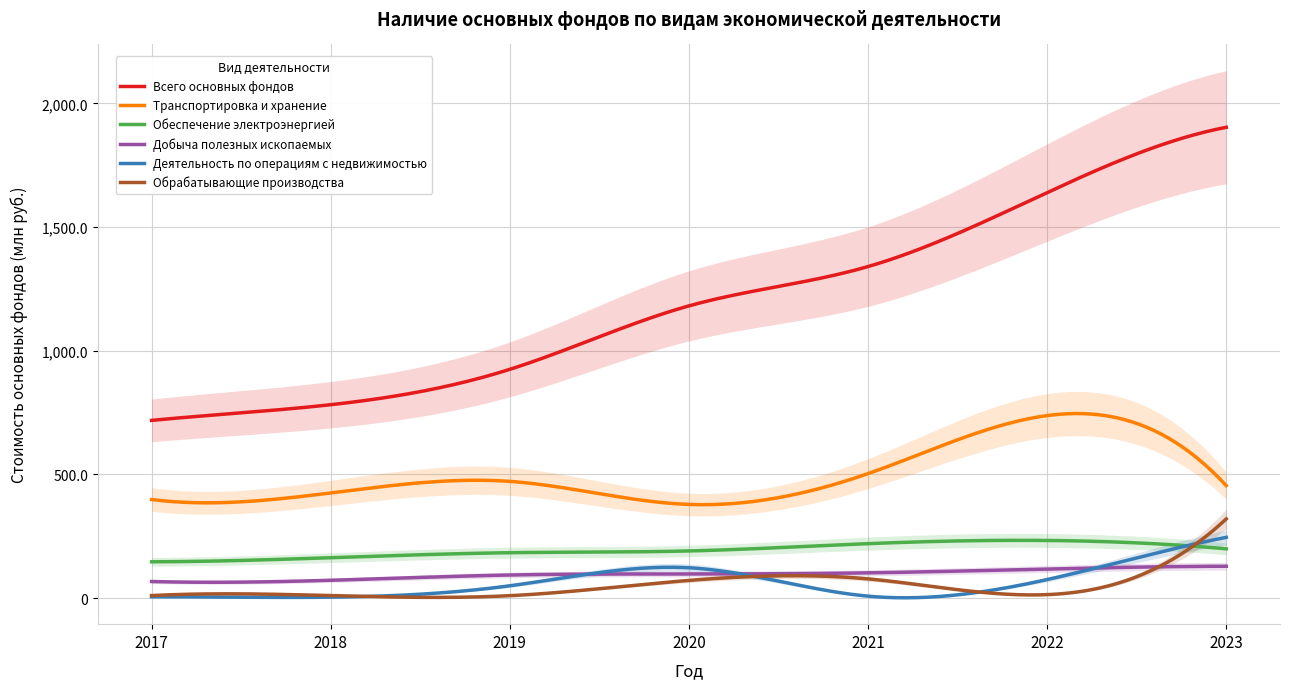

True or false: Обеспечение электроэнергией and Транспортировка и хранение intersect in this chart.

False